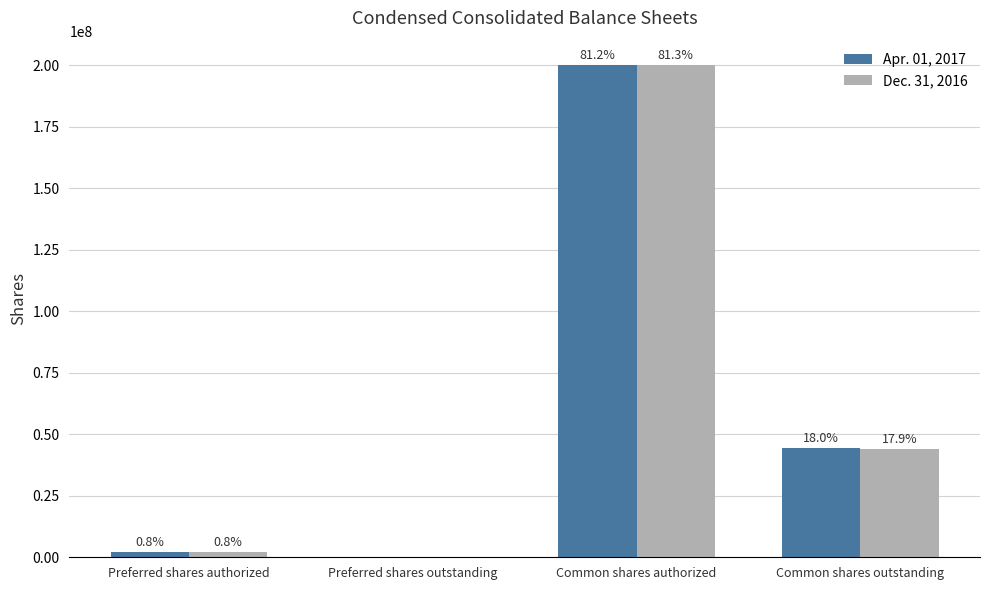

What are all the series names shown in the legend?

Apr. 01, 2017, Dec. 31, 2016